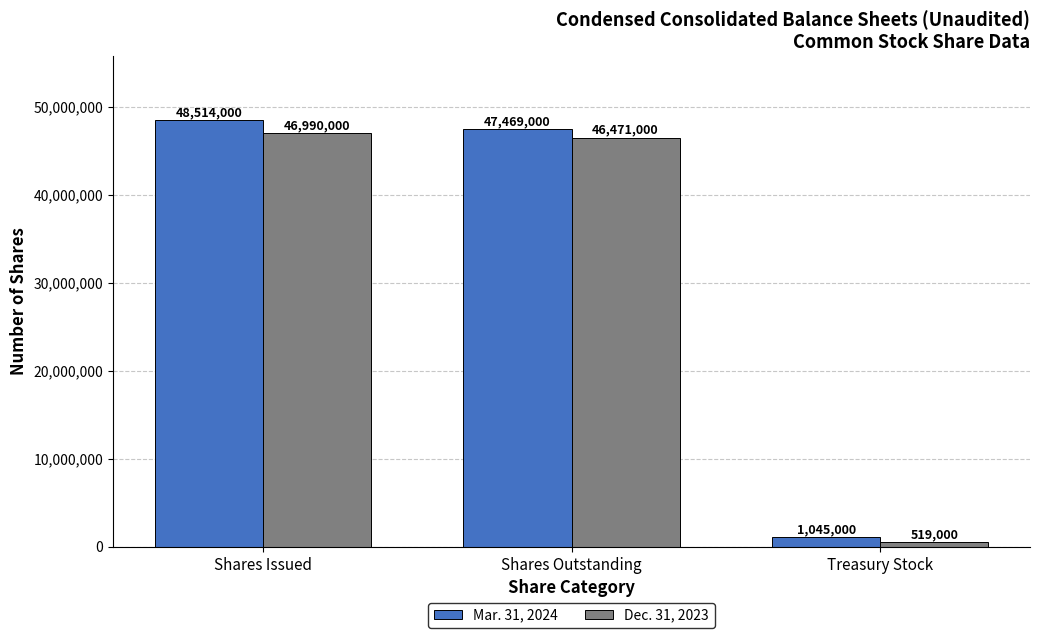

Does the chart contain any negative values?

No